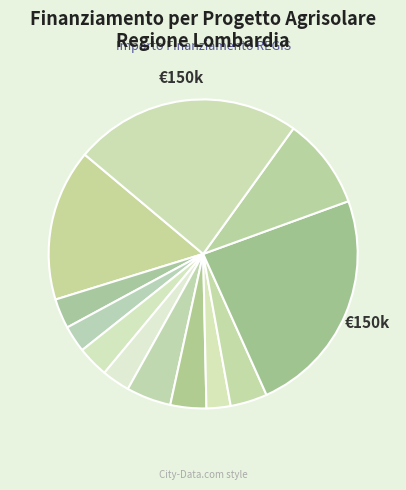

How many slices are in this pie chart?

12